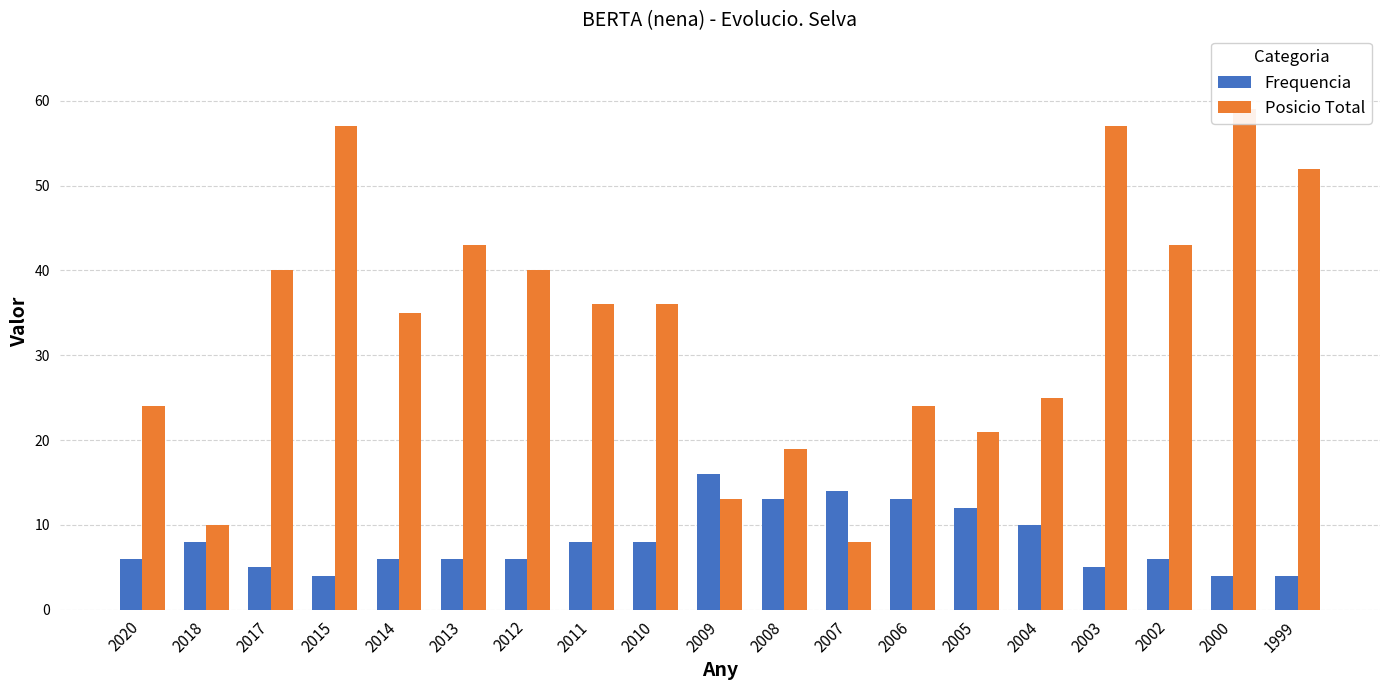

How many values in the Frequencia series exceed 6?

9